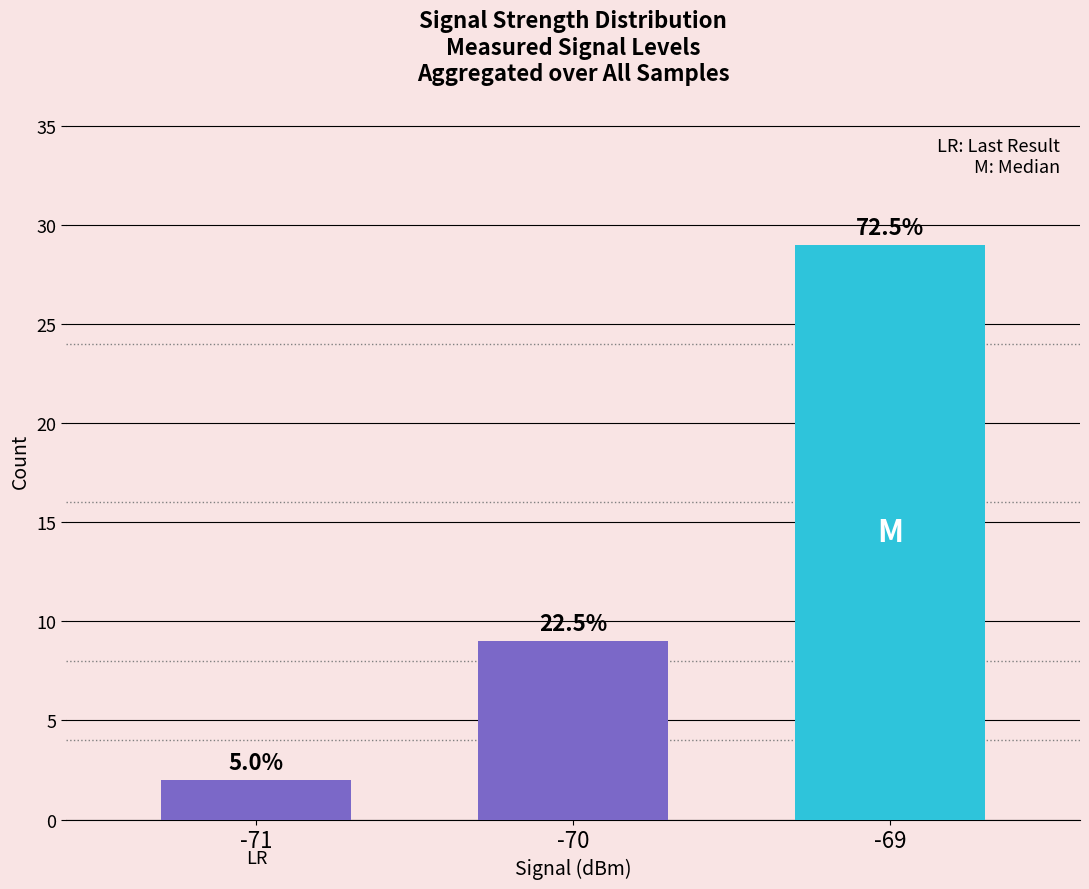

Reading left to right, list all the values displayed in this chart.

2	9	29